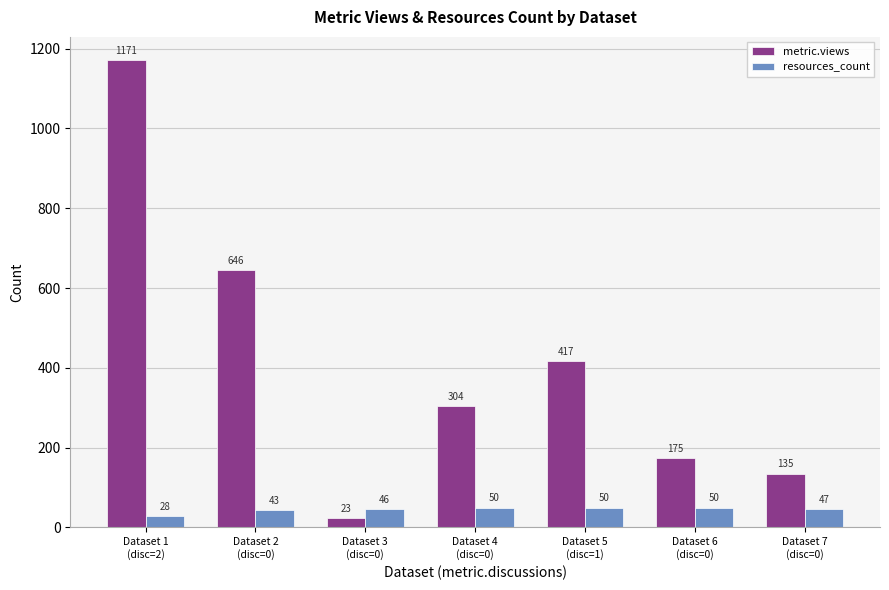

Reading left to right, list all the values displayed in this chart.

metric.views: Dataset 1
(disc=2)=1171	Dataset 2
(disc=0)=646	Dataset 3
(disc=0)=23	Dataset 4
(disc=0)=304	Dataset 5
(disc=1)=417	Dataset 6
(disc=0)=175	Dataset 7
(disc=0)=135
resources_count: Dataset 1
(disc=2)=28	Dataset 2
(disc=0)=43	Dataset 3
(disc=0)=46	Dataset 4
(disc=0)=50	Dataset 5
(disc=1)=50	Dataset 6
(disc=0)=50	Dataset 7
(disc=0)=47